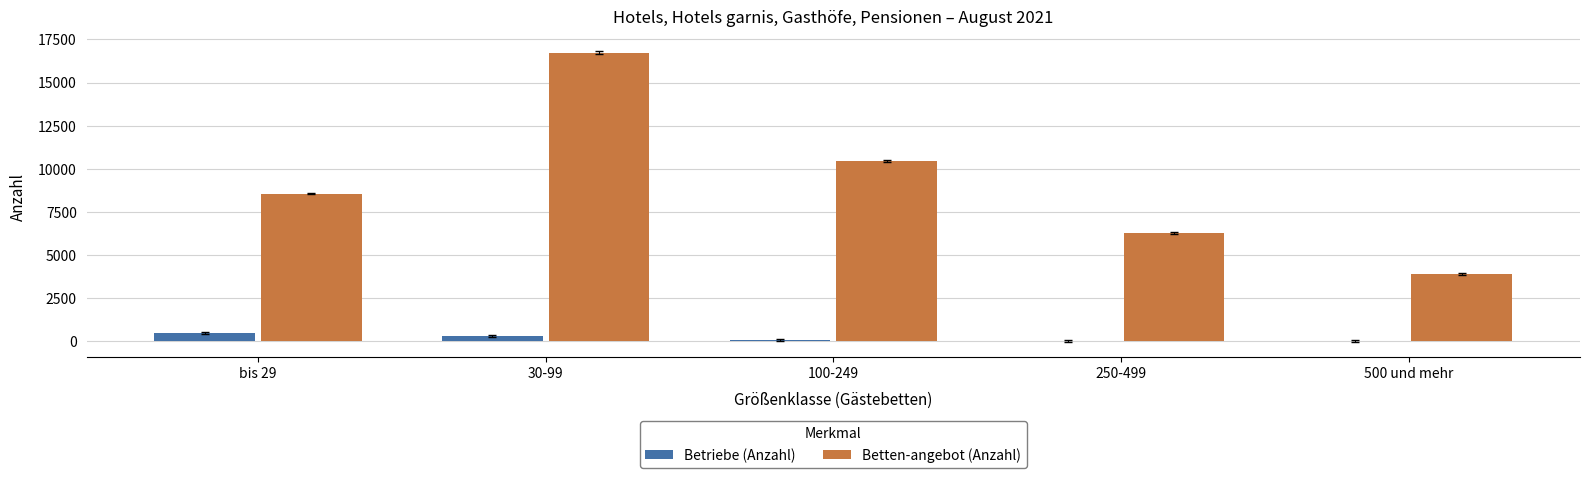

What is the sum of all Betriebe (Anzahl) values?

924